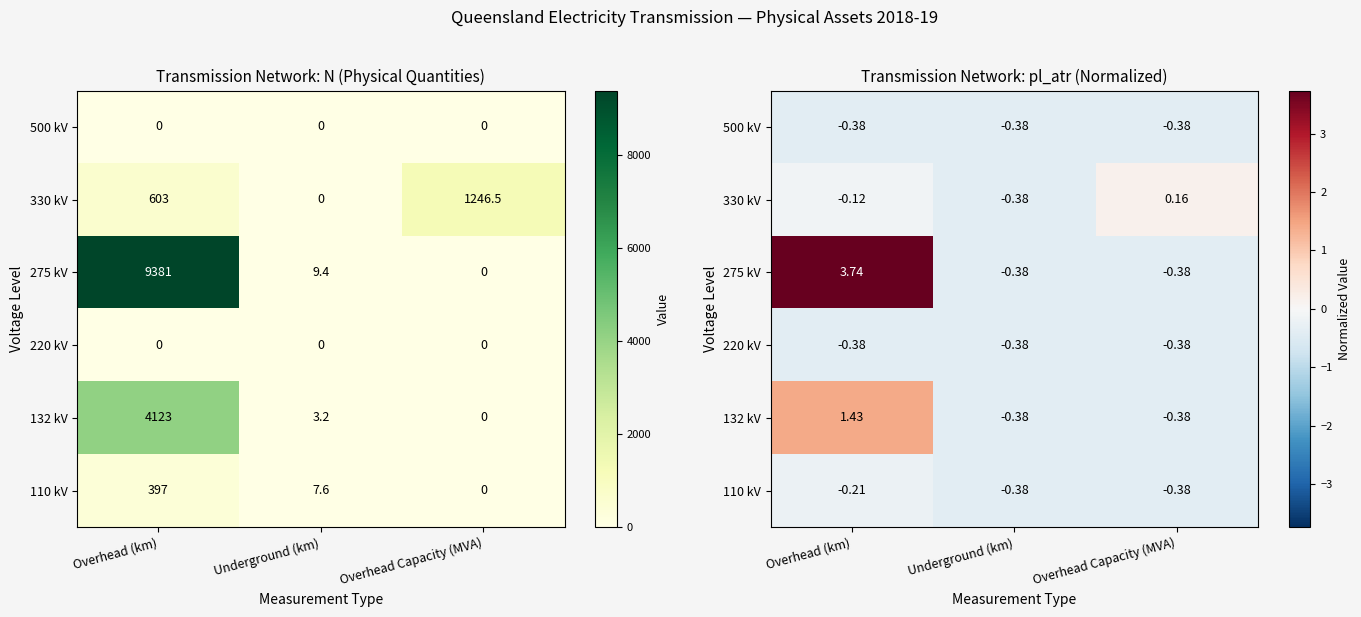

Which series has the largest total across all categories?

275 kV